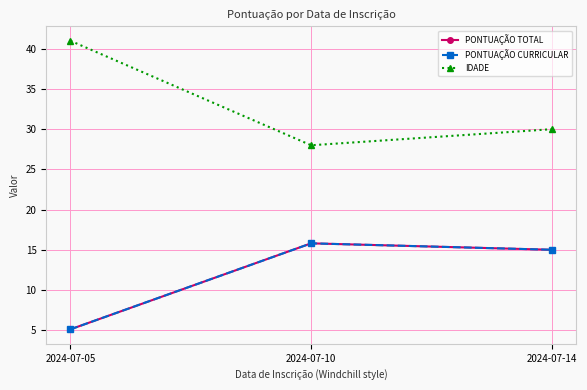

At which label is PONTUAÇÃO CURRICULAR closest to 10?

2024-07-05